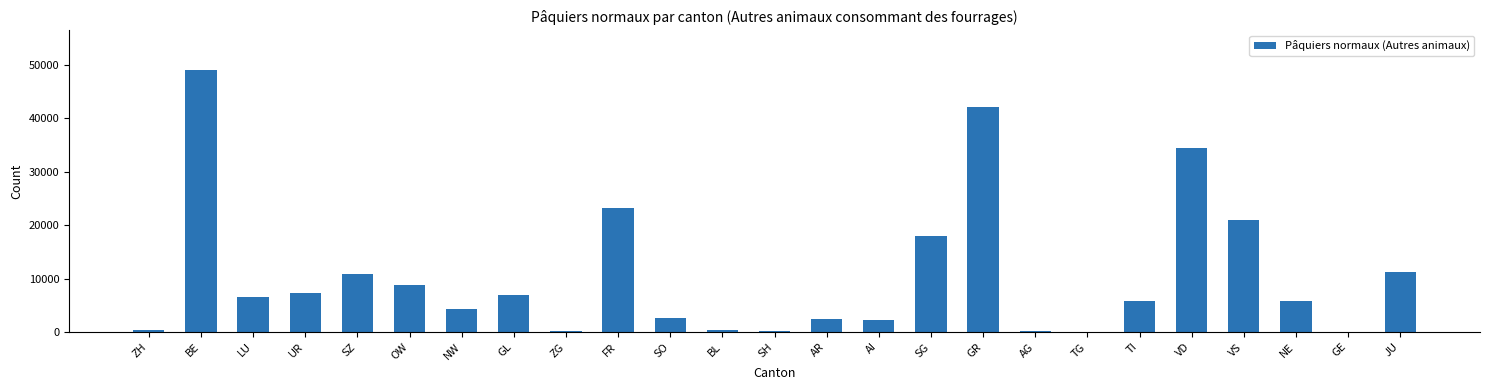

At which category does the chart reach its peak across all series?

BE